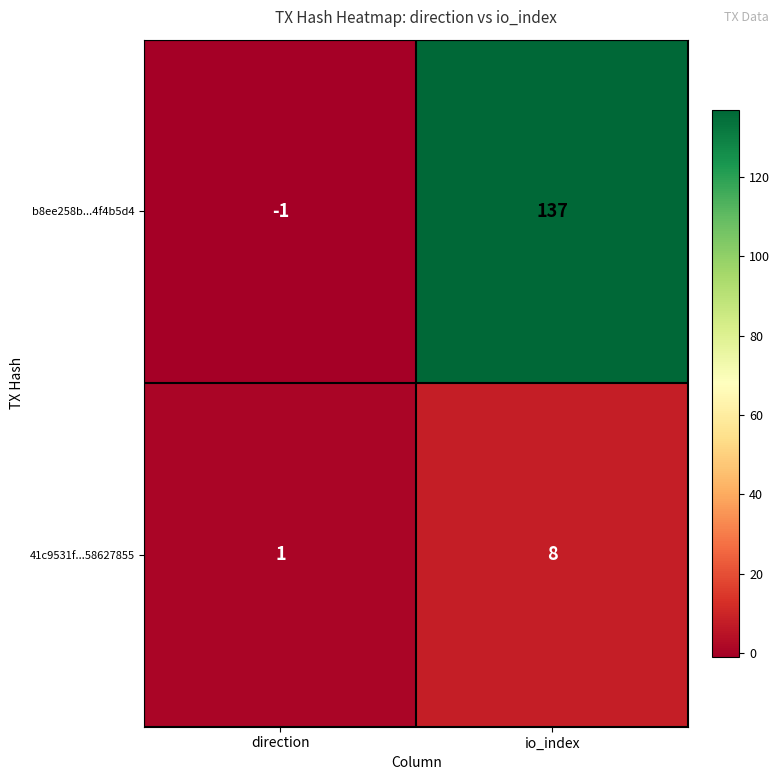

At how many categories does at least one series exceed 86?

1